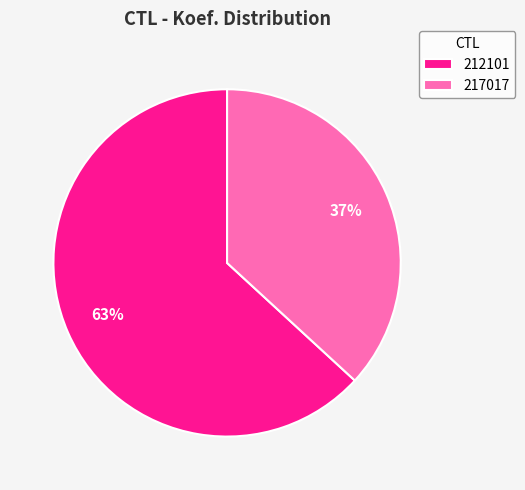

Approximately how many times larger is the value at 212101 compared to 217017?

1.7